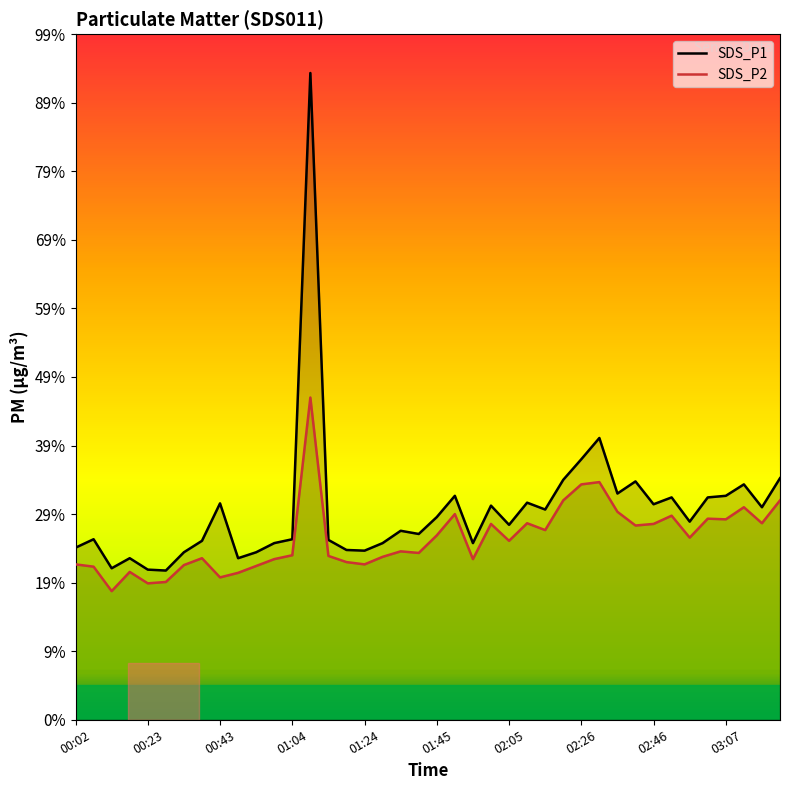

True or false: SDS_P1 and SDS_P2 intersect in this chart.

False